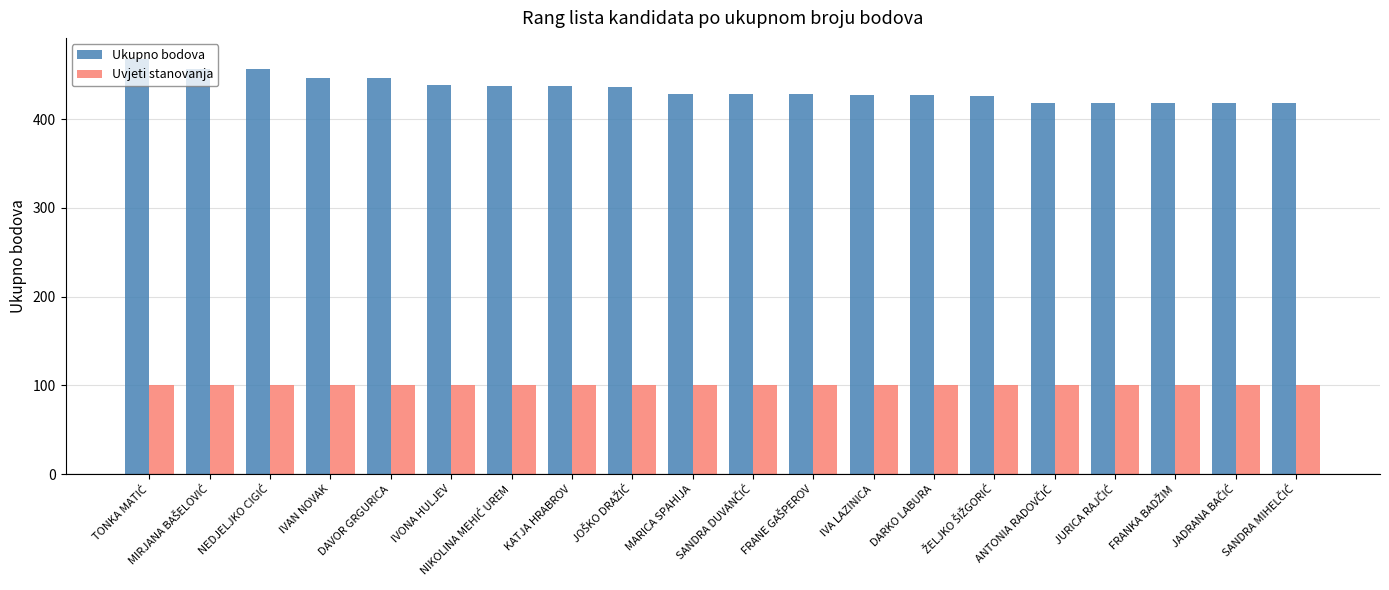

Which series has the largest range (max minus min)?

Ukupno bodova